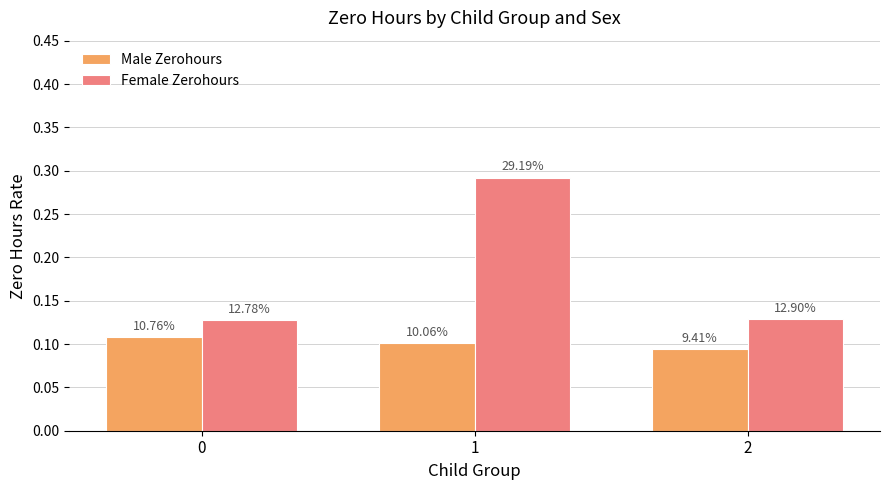

What are all the series names shown in the legend?

Male Zerohours, Female Zerohours